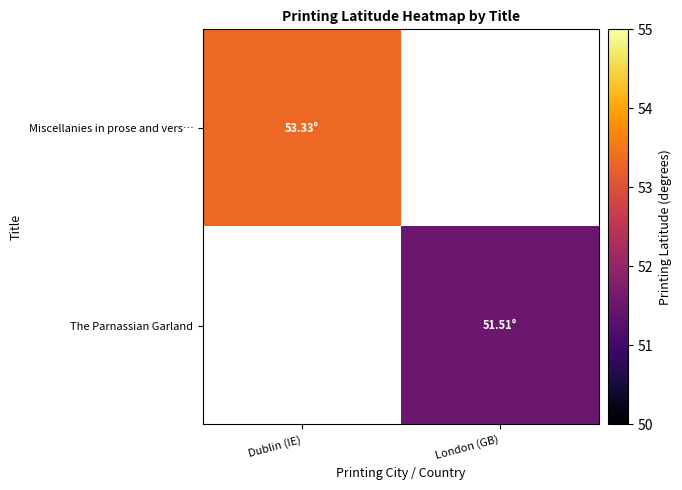

At which category is the sum across all series the highest?

Dublin (IE)